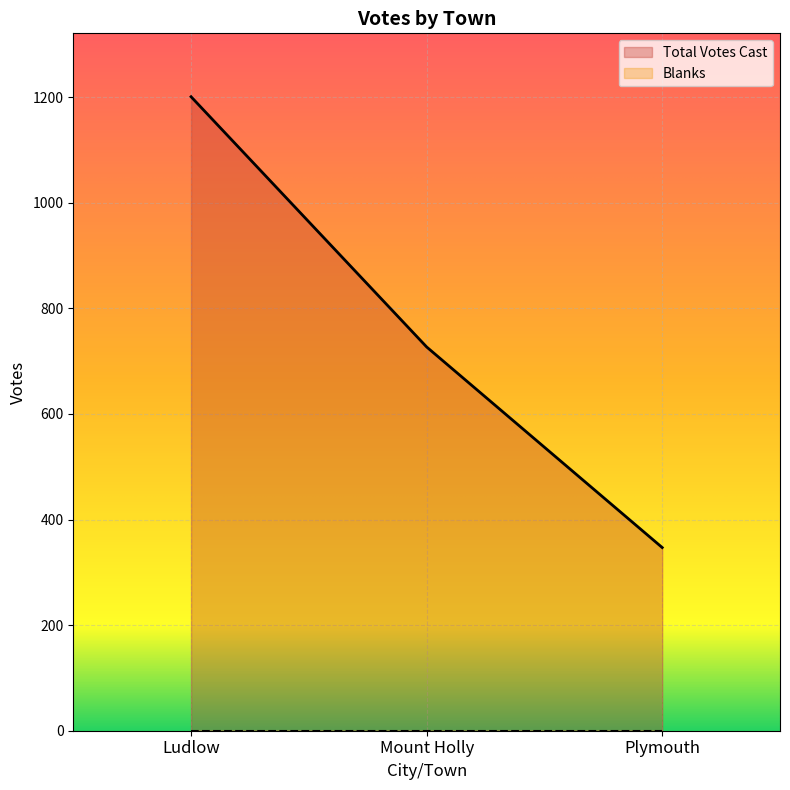

What is the label of the 2nd point from the left?

Mount Holly